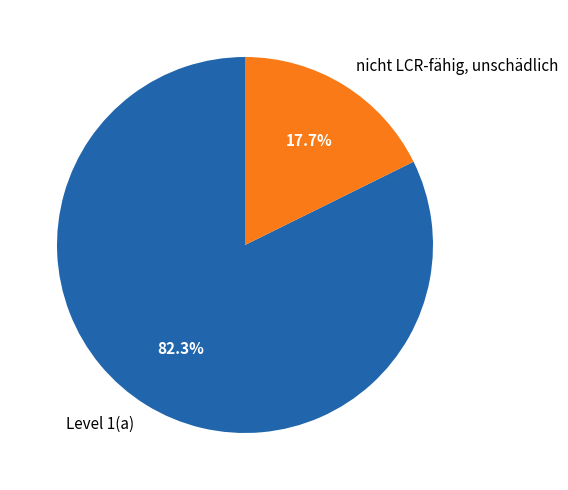

Is it true that nicht LCR-fähig, unschädlich is 32% of the pie?

False